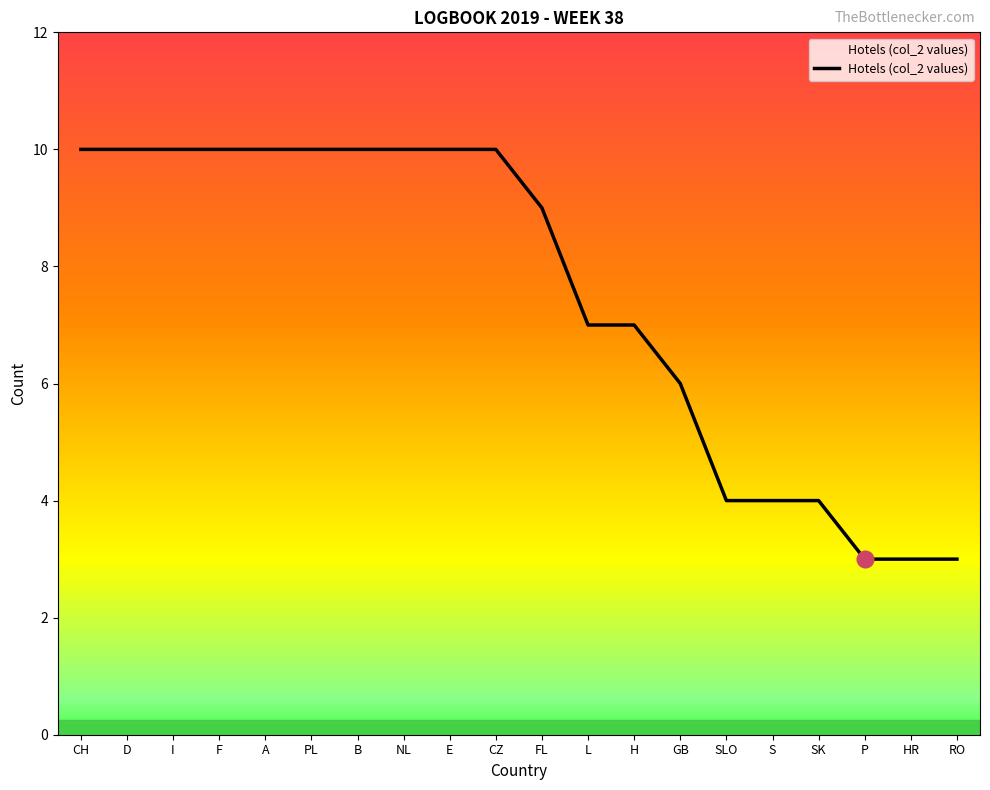

Rank the categories by value from lowest to highest.

P, HR, RO, SLO, S, SK, GB, L, H, FL, CH, D, I, F, A, PL, B, NL, E, CZ